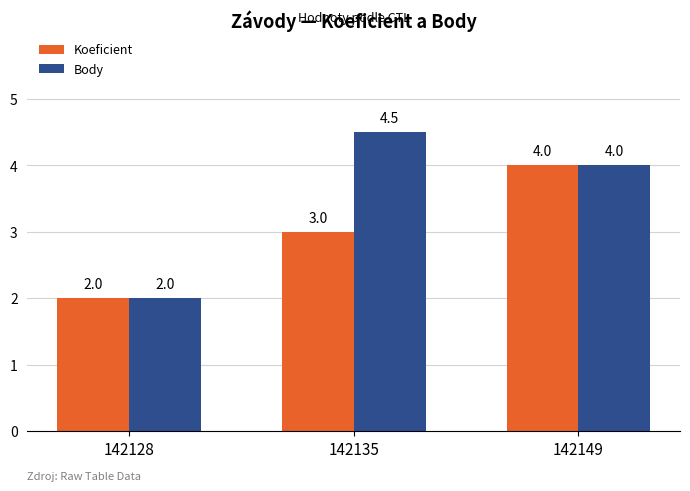

The Body series shows 6.8 at 142149. True or false?

False